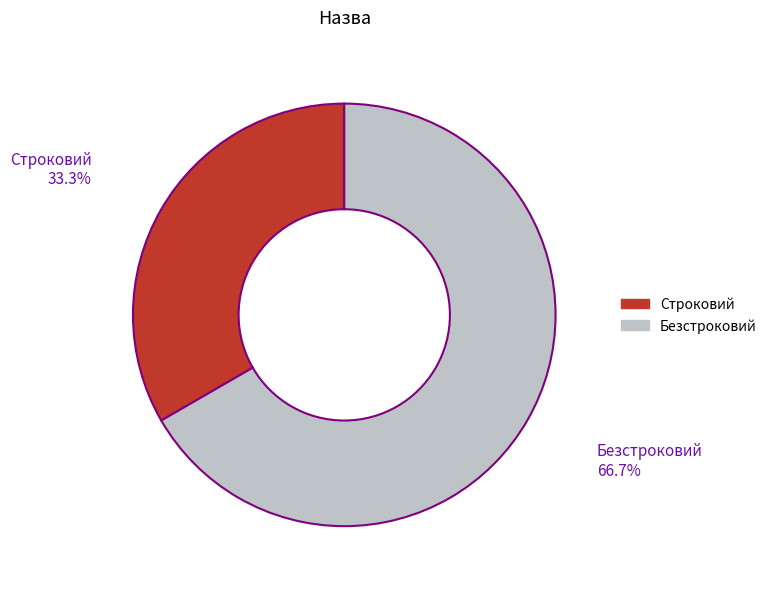

To the nearest percent, what is the combined percentage of Строковий and Безстроковий?

100%